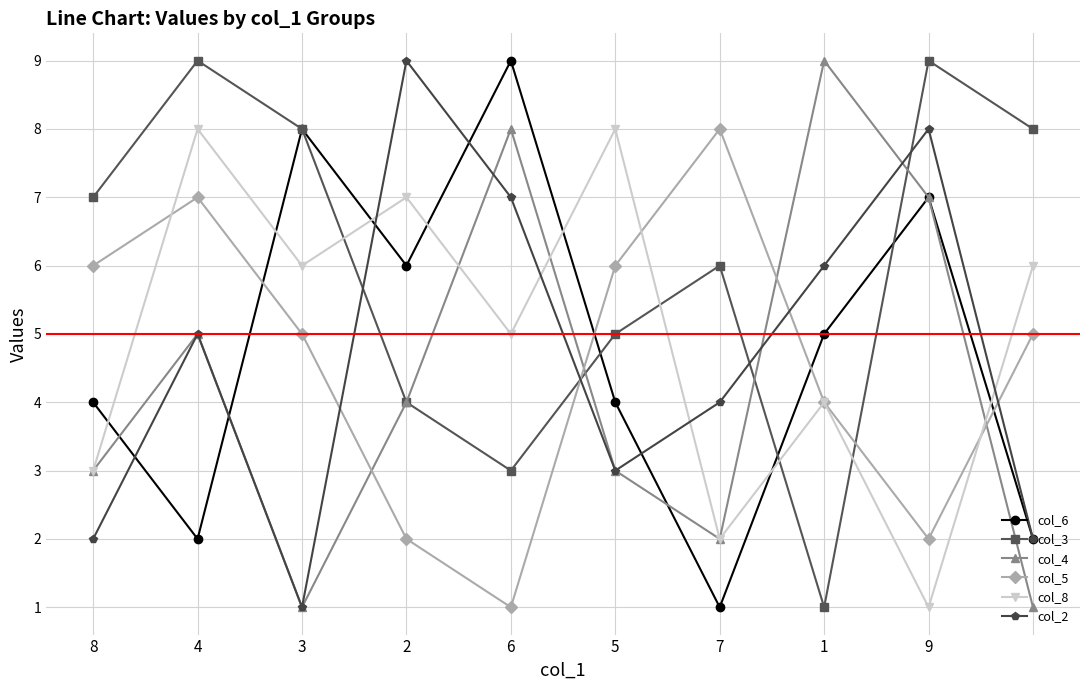

True or false: col_2 has more than 0 points higher than both neighbors.

True